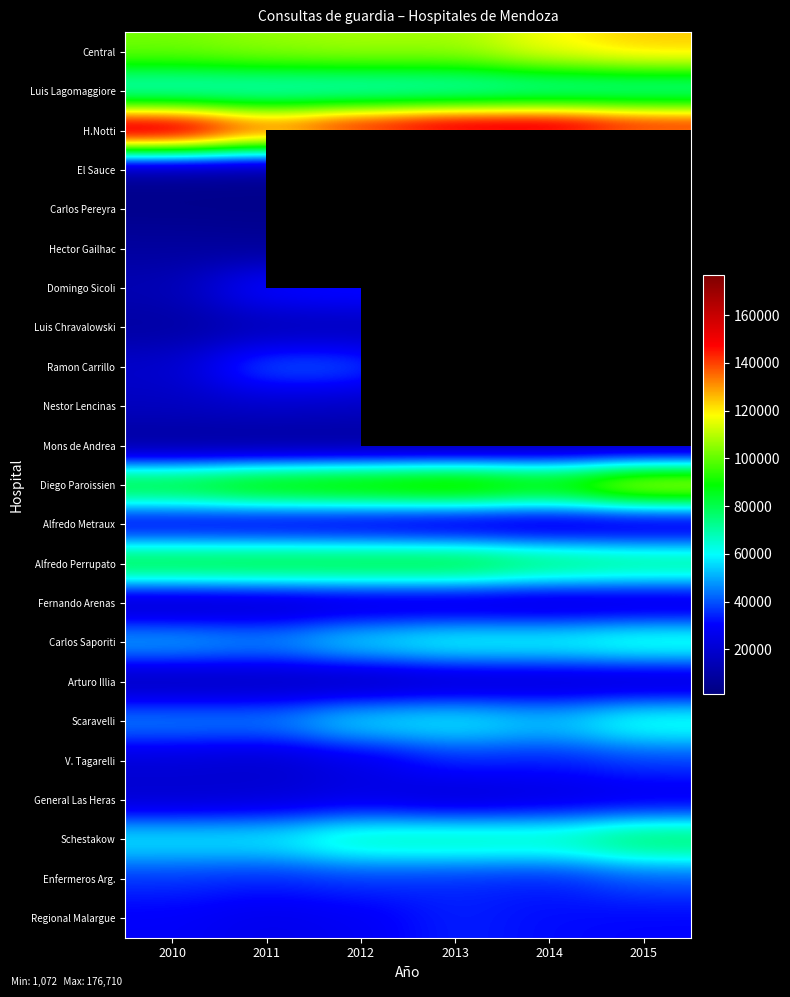

Which category has the highest value in the Schestakow series?

2015